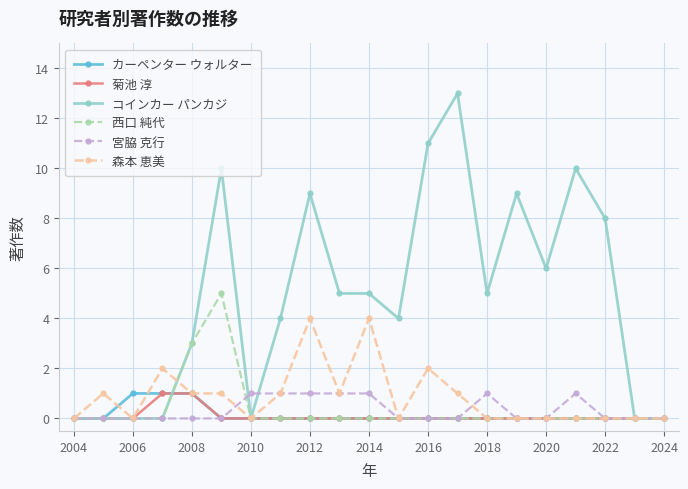

Which series has the largest total across all categories?

コインカー パンカジ